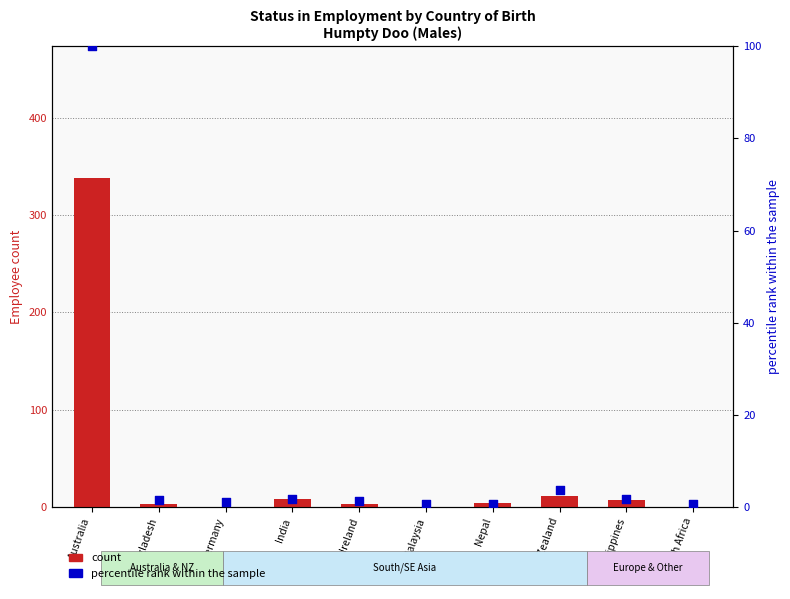

At how many categories does at least one series exceed 48?

1